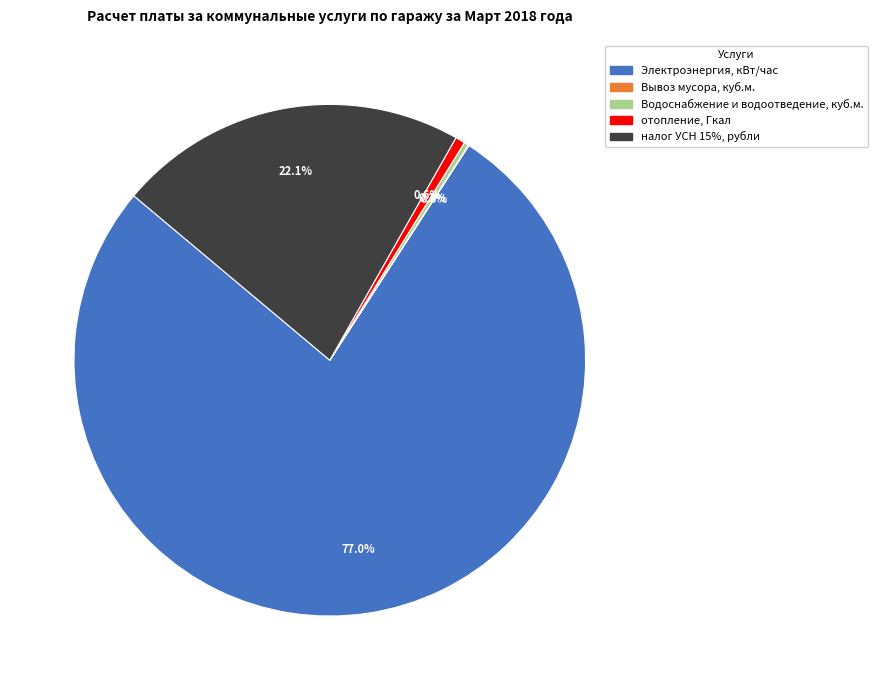

Between Водоснабжение и водоотведение, куб.м. and Электроэнергия, кВт/час, which is larger?

Электроэнергия, кВт/час